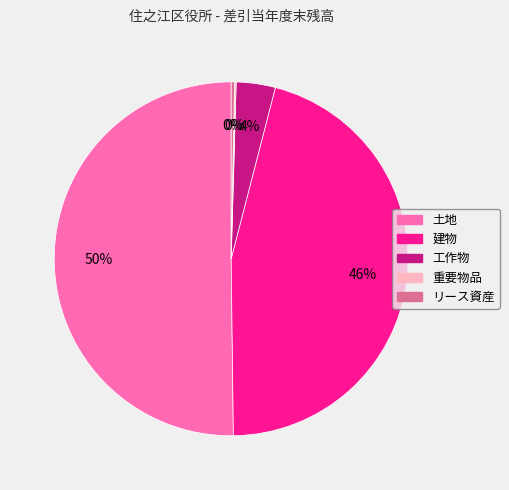

To the nearest percent, what is the average slice percentage?

20%